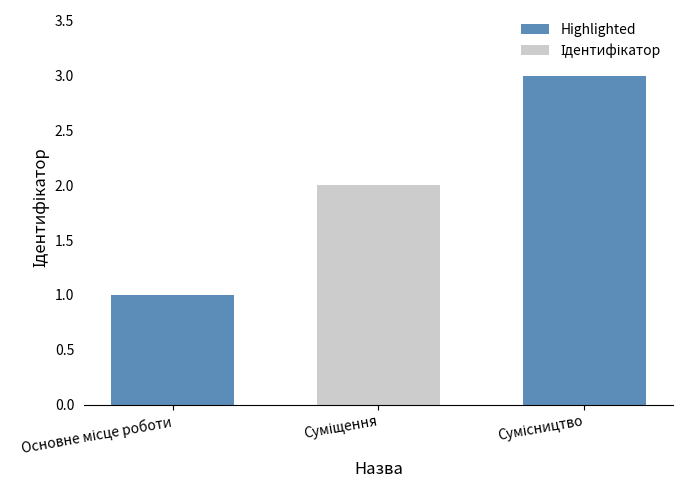

How many data points are above 2?

1